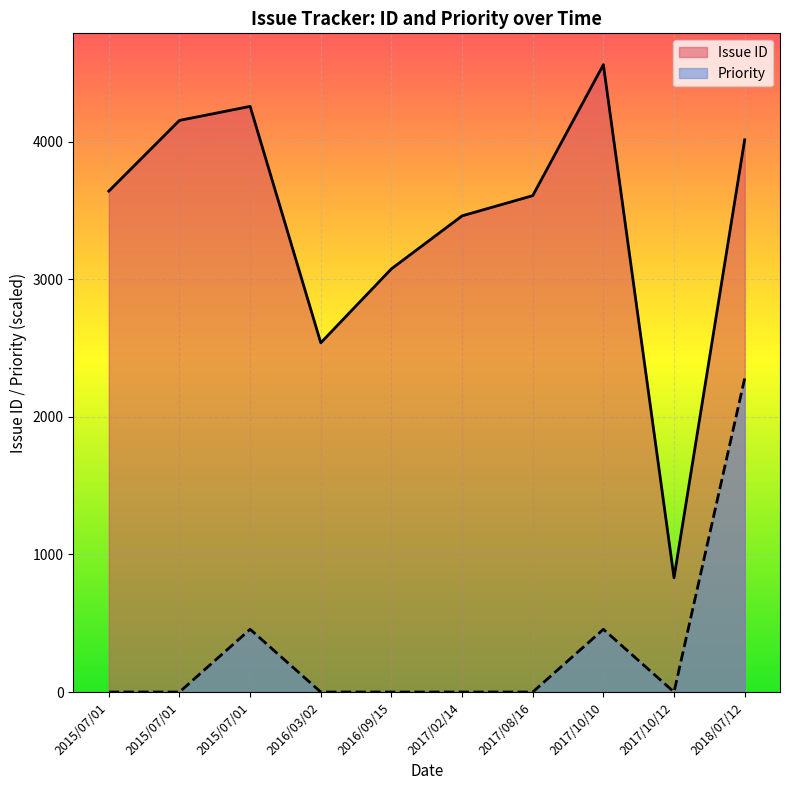

What is the difference between the highest and lowest values at 2016/03/02?

2539.0